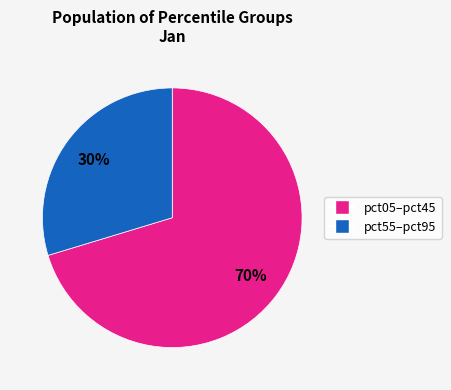

To the nearest percent, what is the average slice percentage?

50%